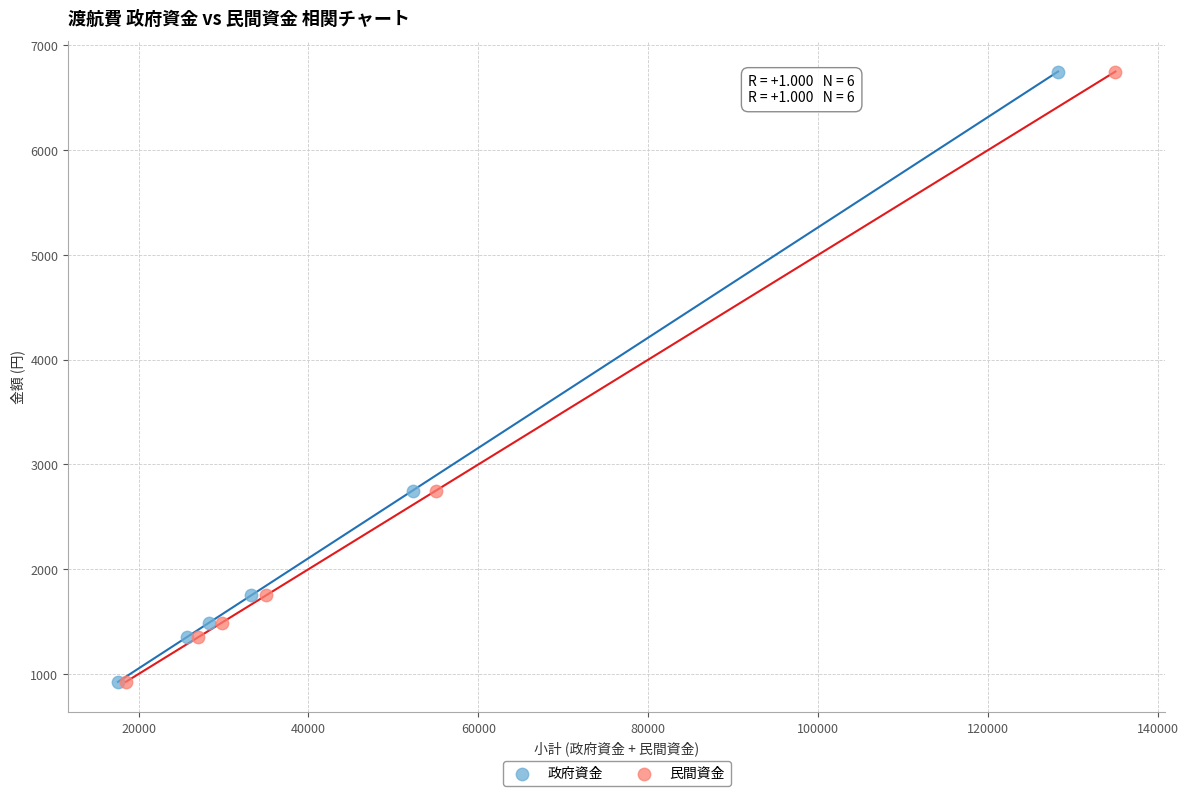

What are all the series names shown in the legend?

政府資金, 民間資金